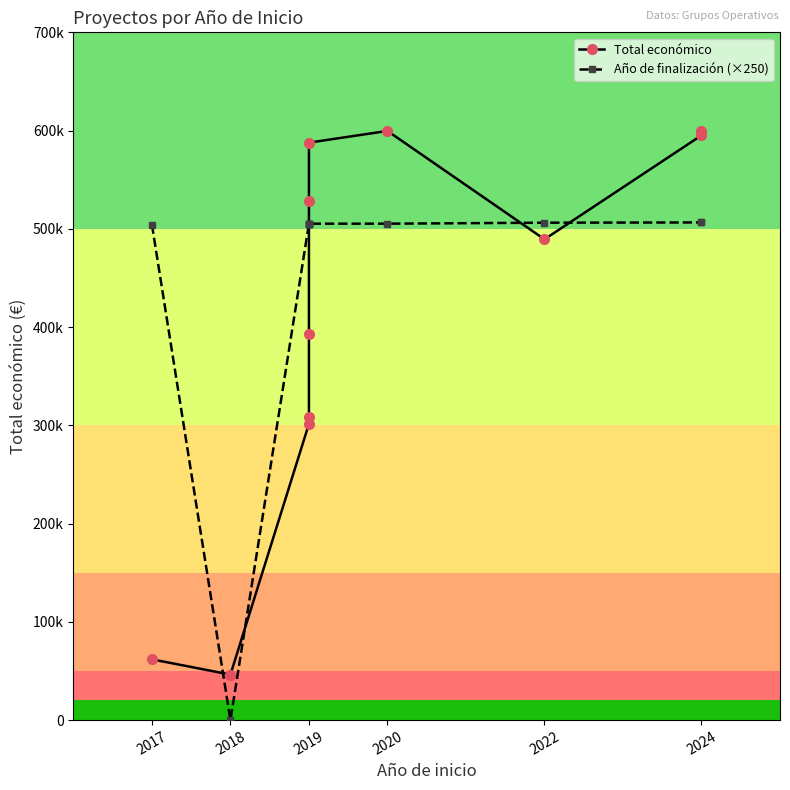

What are all the series names shown in the legend?

Total económico, Año de finalización (×250)